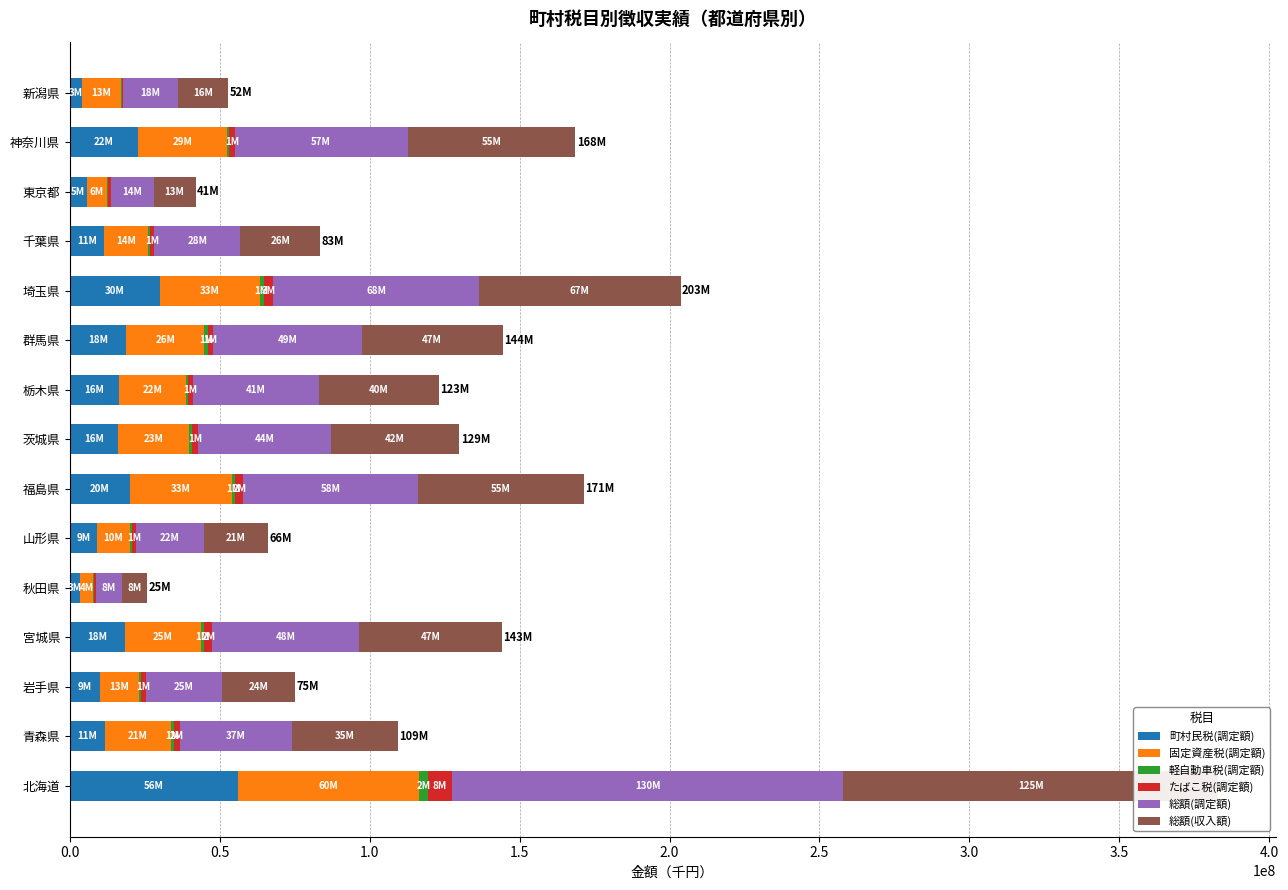

How many bars are there in each group?

6